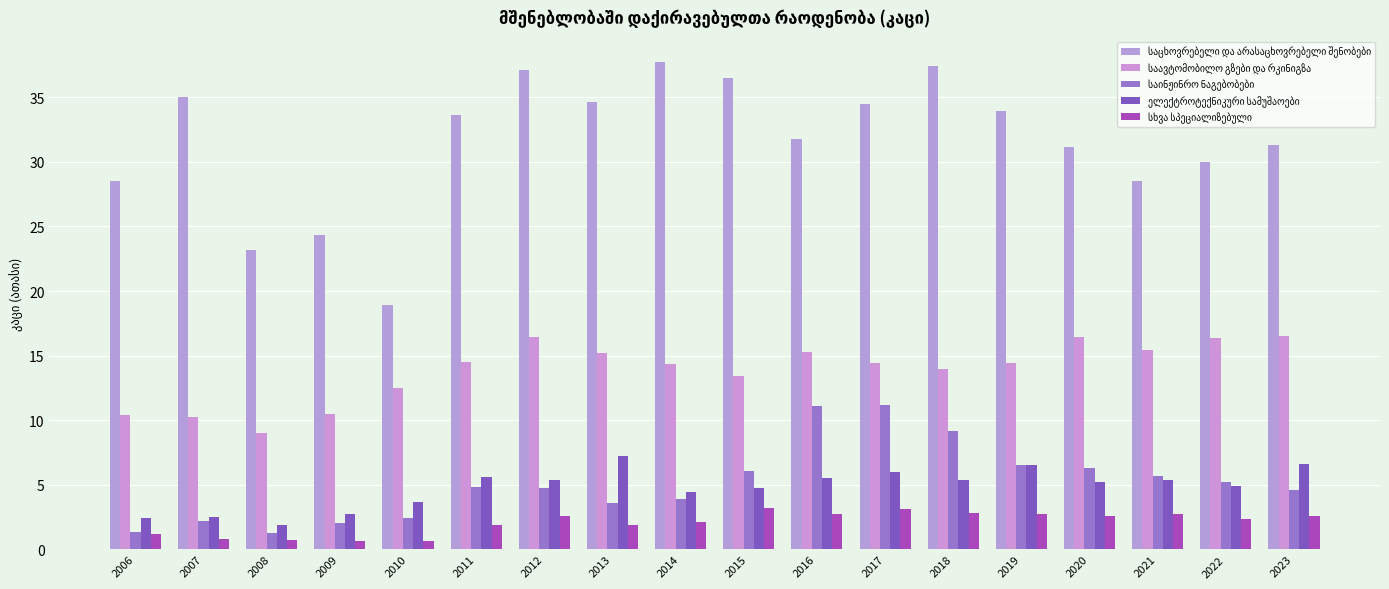

At how many categories does at least one series exceed 12?

18